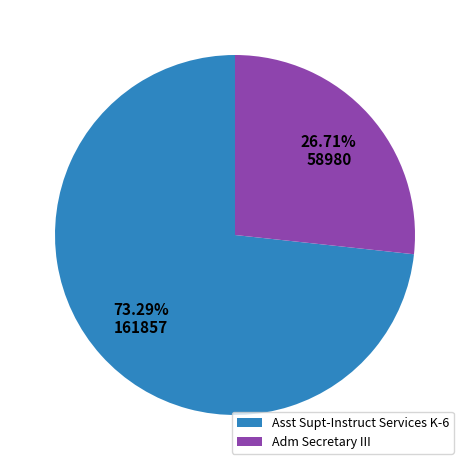

Which slice is the largest?

Asst Supt-Instruct Services K-6